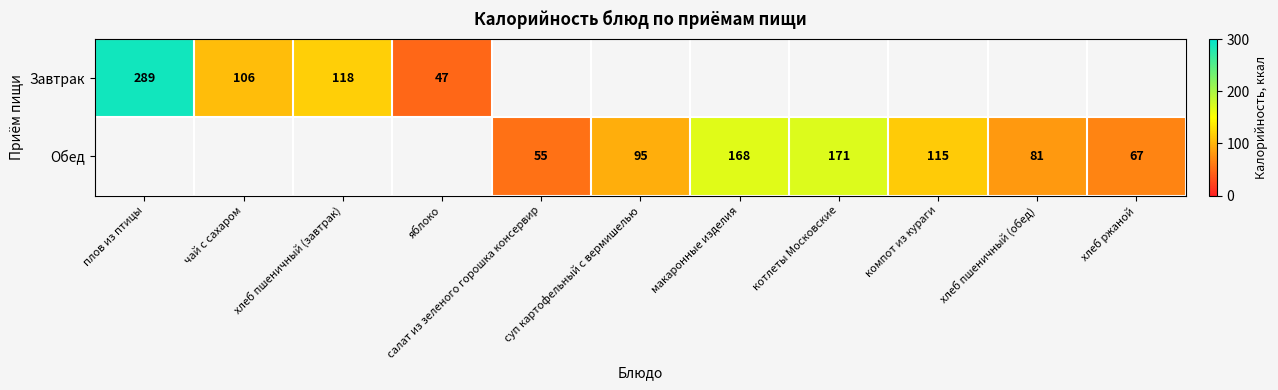

Is the value of Завтрак at хлеб пшеничный (завтрак) greater than the value of Обед at макаронные изделия?

No